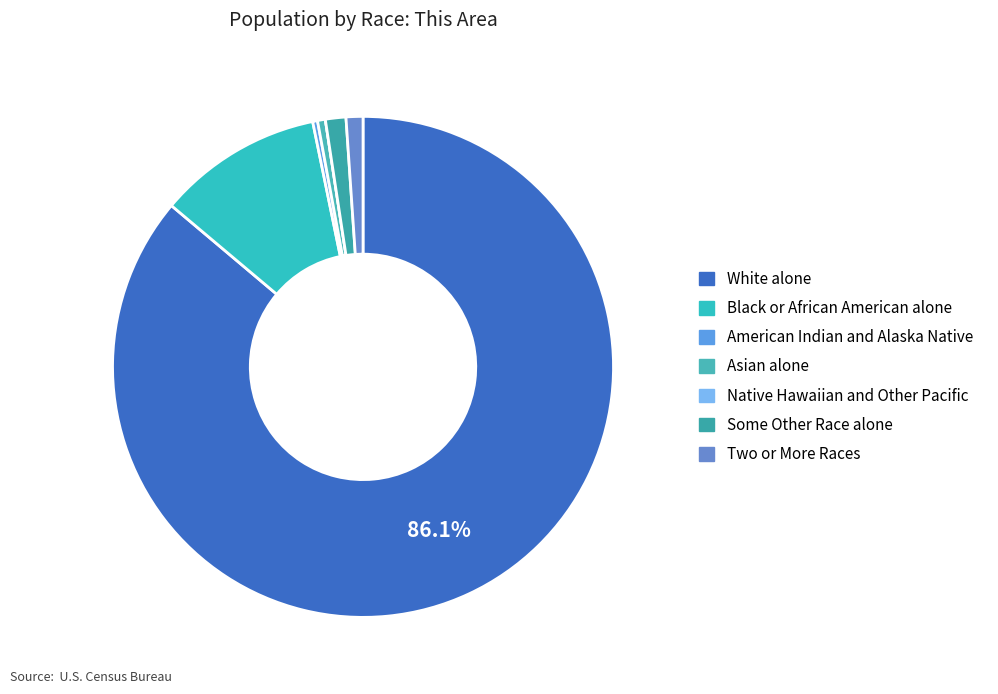

How many slices are in this pie chart?

7